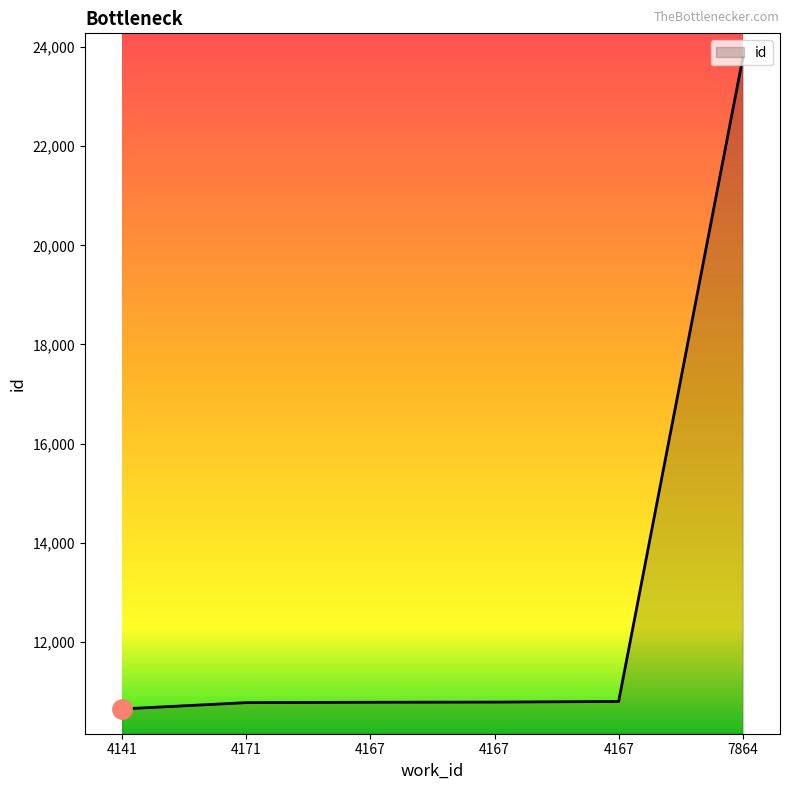

What is the difference between the second highest and second lowest values?

24